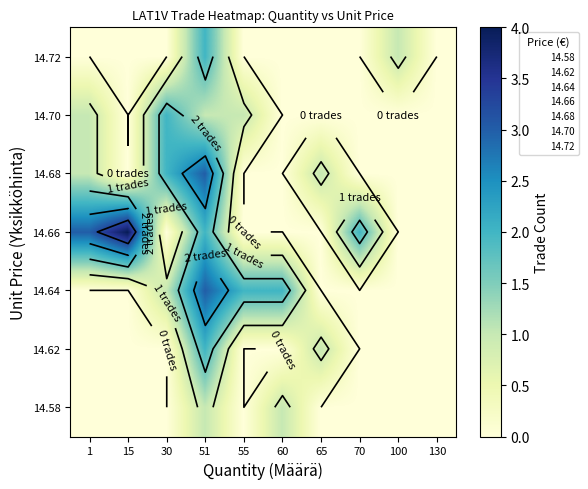

Count the number of categories in the chart.

10